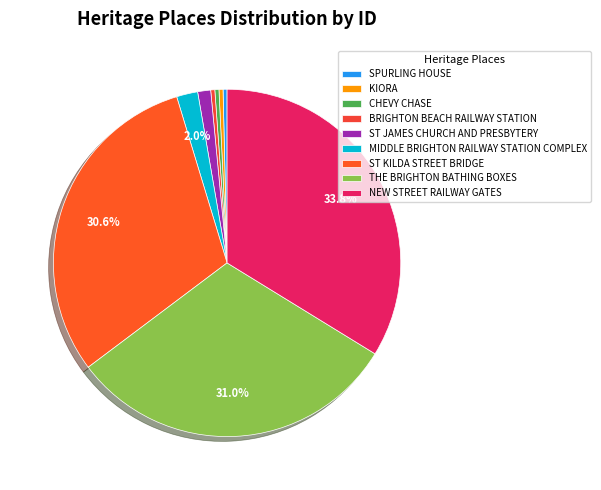

Does CHEVY CHASE account for over 50% of the chart?

No